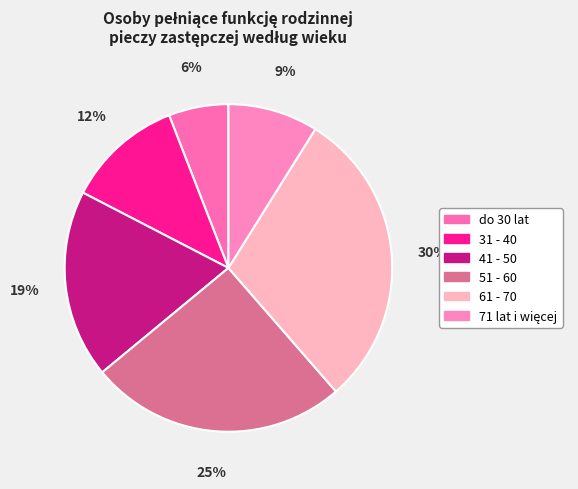

What percentage is the 71 lat i więcej slice, to the nearest percent?

9%